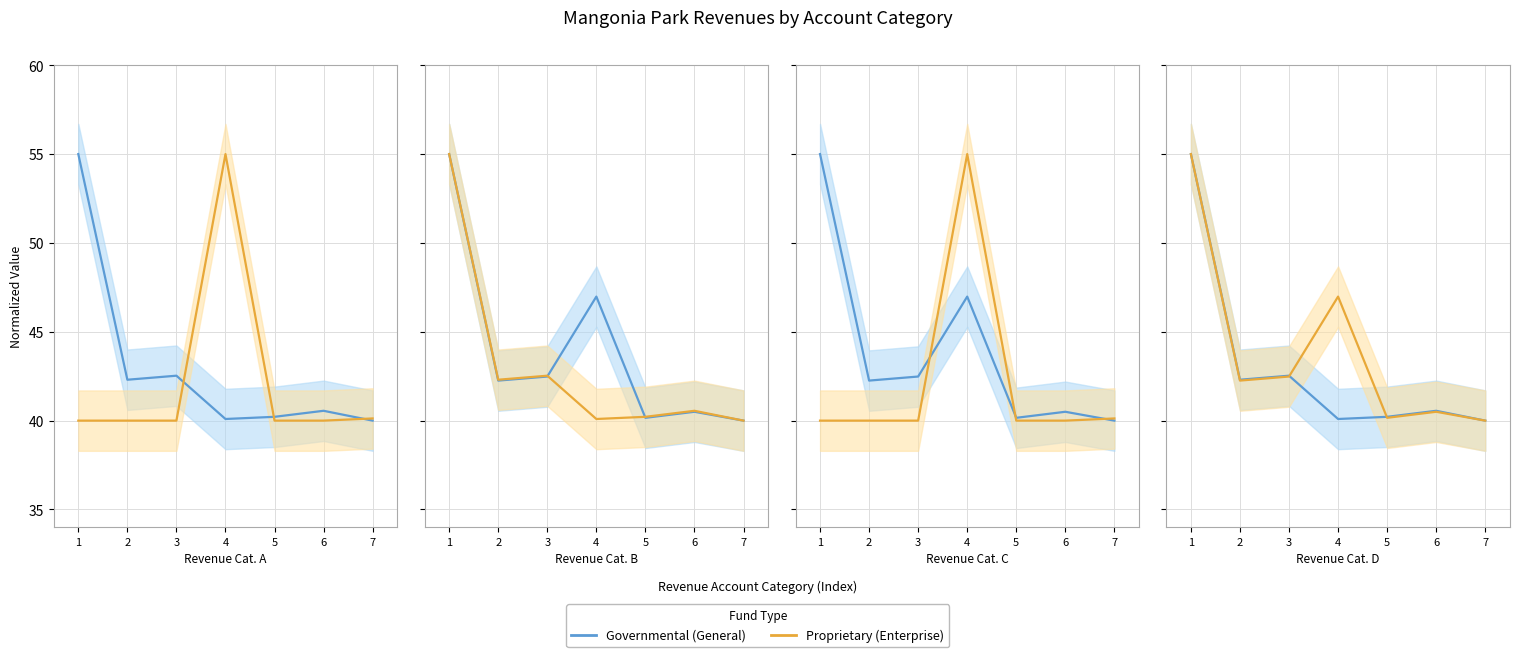

What is the spread (max minus min) of values at 5?

0.2